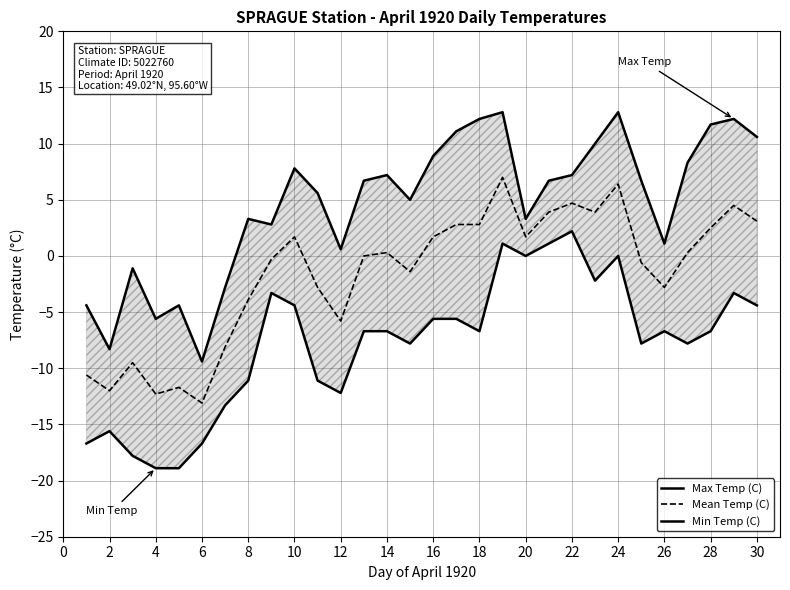

Rank the series by their maximum value, from highest to lowest.

Max Temp (C), Mean Temp (C), Min Temp (C)